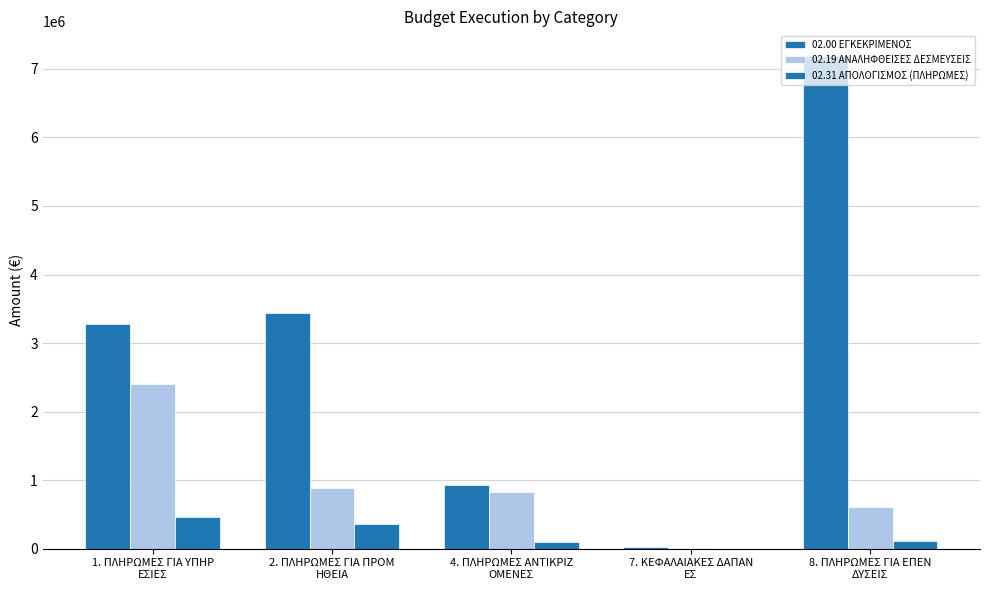

How many distinct data groups are displayed?

3